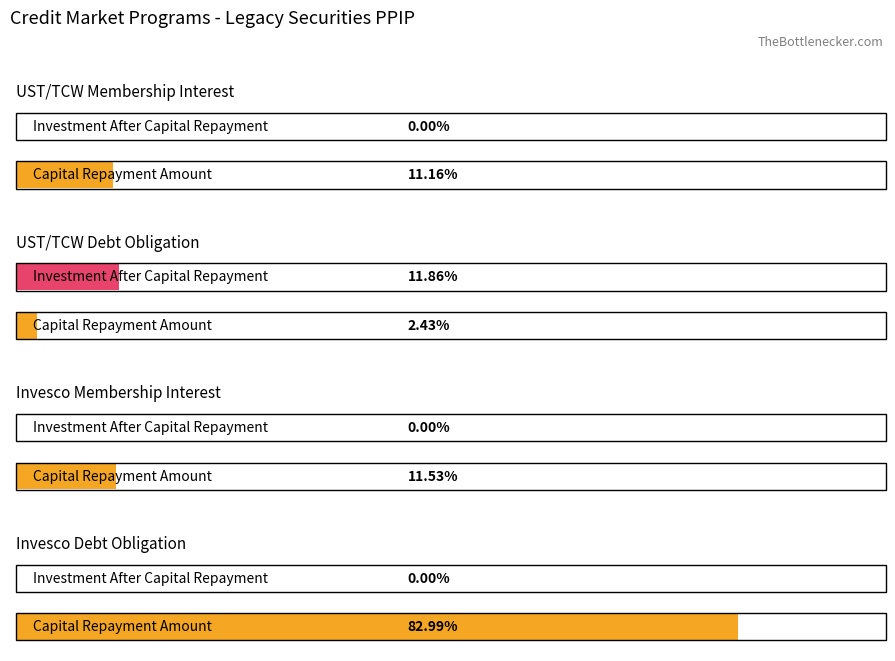

True or false: Investment After Capital Repayment has a value of 0.0 at Invesco Debt Obligation.

True